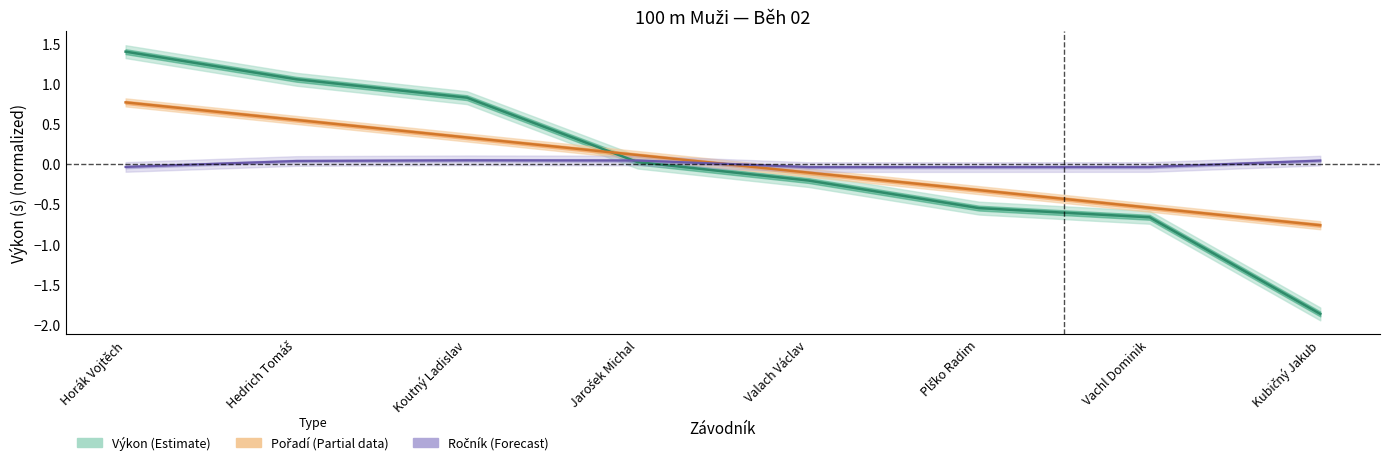

What is the difference between the maximum and minimum values in the Ročník (Forecast) series?

0.1